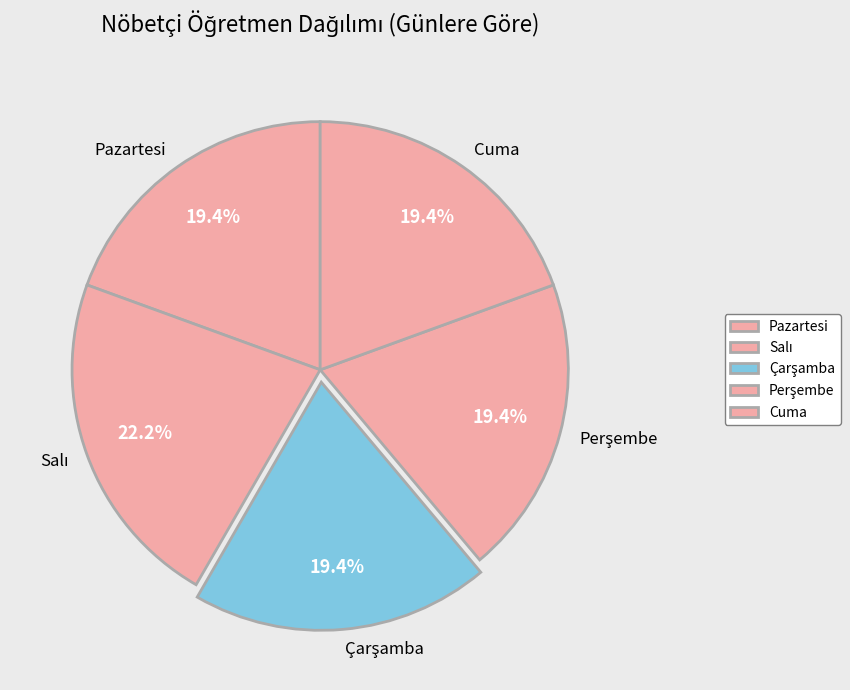

Is there a majority slice in this chart?

No